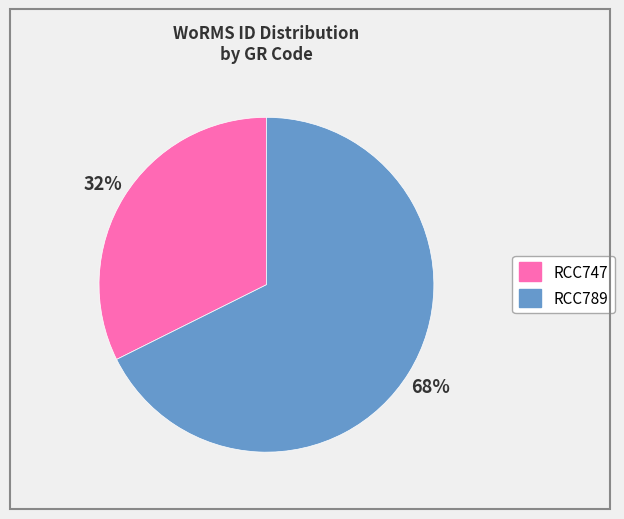

Combined, do RCC747 and RCC789 account for over 50%?

Yes